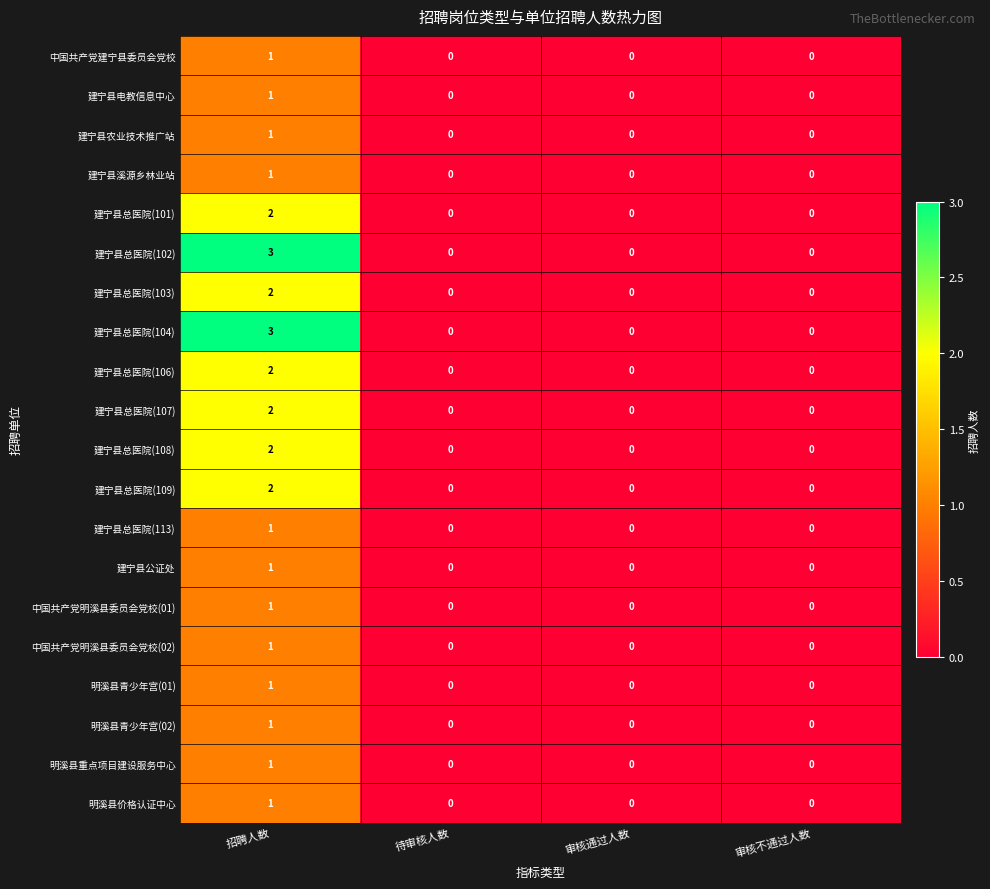

What is the difference between the maximum and minimum values in the 建宁县总医院(102) series?

3